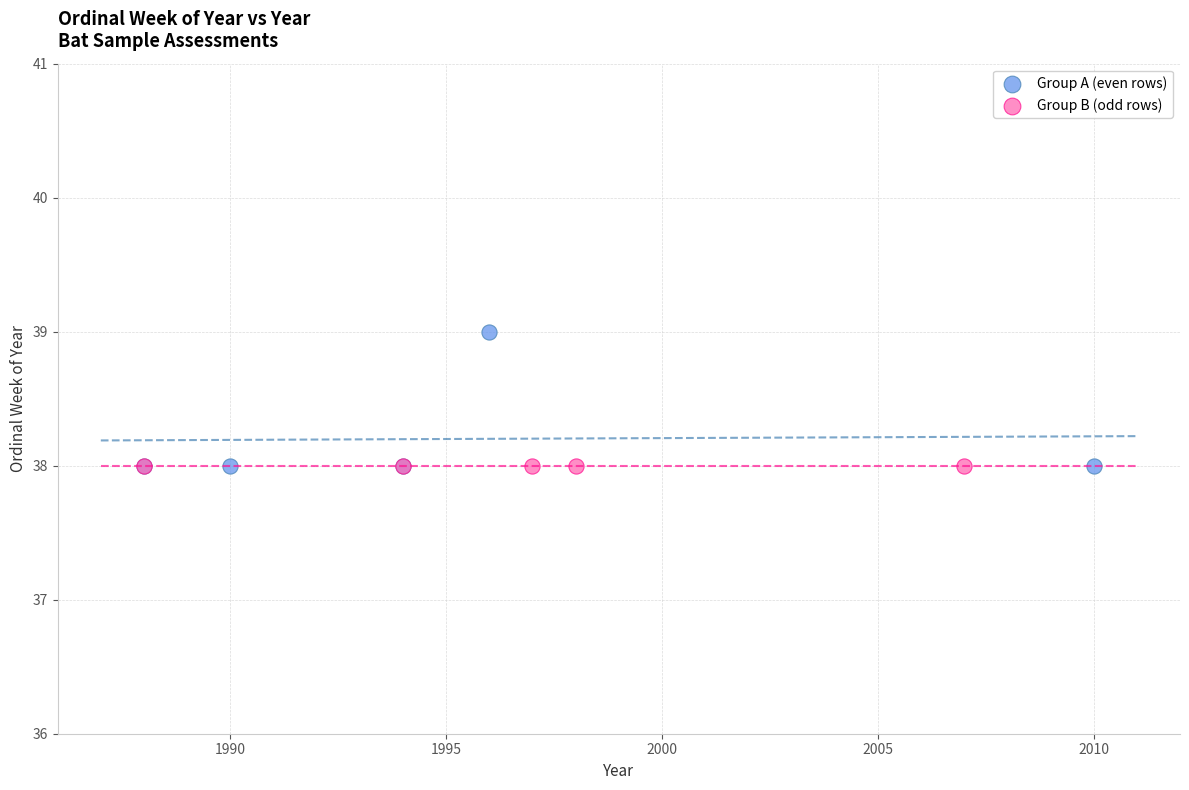

Which series contains the highest Y value?

Group A (even rows)